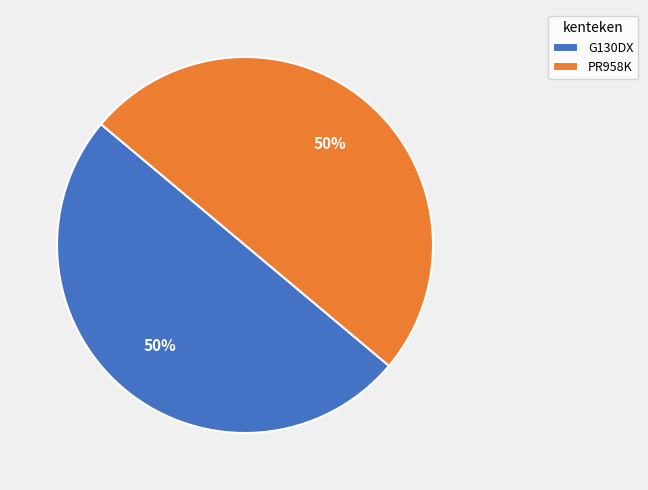

The PR958K slice represents 59% of the pie. True or false?

False